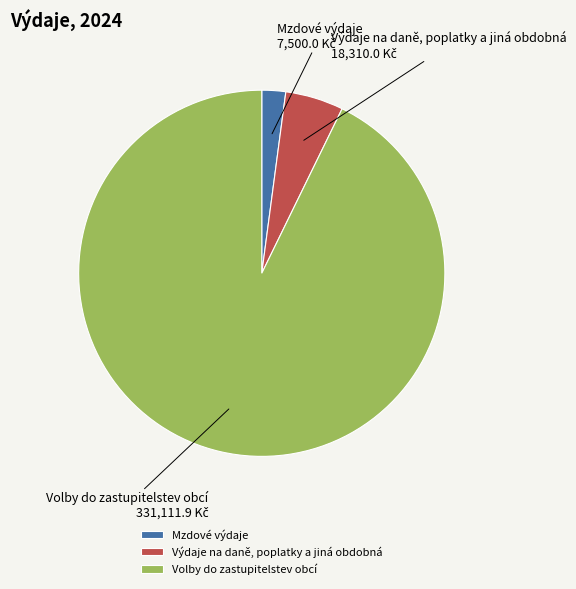

Between Výdaje na daně, poplatky a jiná obdobná and Volby do zastupitelstev obcí, which is larger?

Volby do zastupitelstev obcí